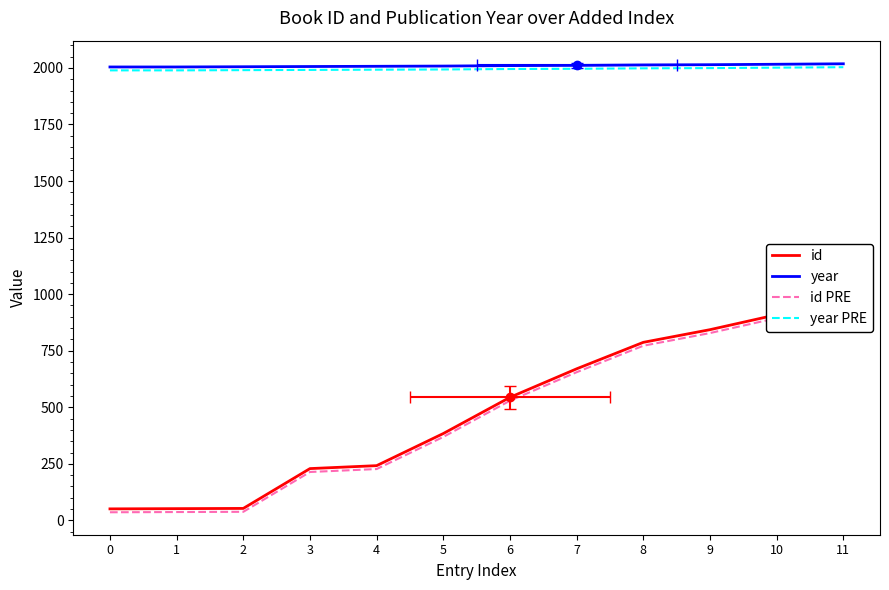

True or false: id PRE has a value of 853 at 6.

False